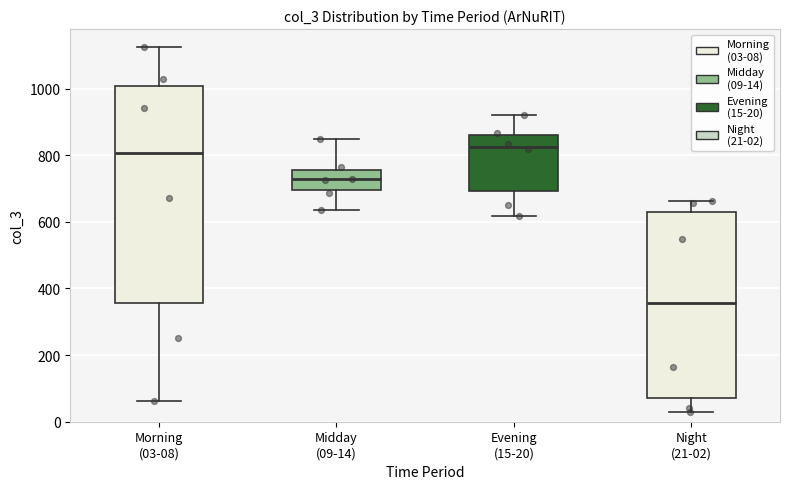

Reading left to right, read every box against the y-axis: the position of its median line, the range the box covers, and the ends of its whiskers. The values are not printed on the chart, so give them approximately, as read against the axis.

Morning (03-08): median 800, box 360 to 1000, whiskers 60 to 1120
Midday (09-14): median 720, box 700 to 760, whiskers 640 to 840
Evening (15-20): median 820, box 700 to 860, whiskers 620 to 920
Night (21-02): median 360, box 80 to 620, whiskers 40 to 660